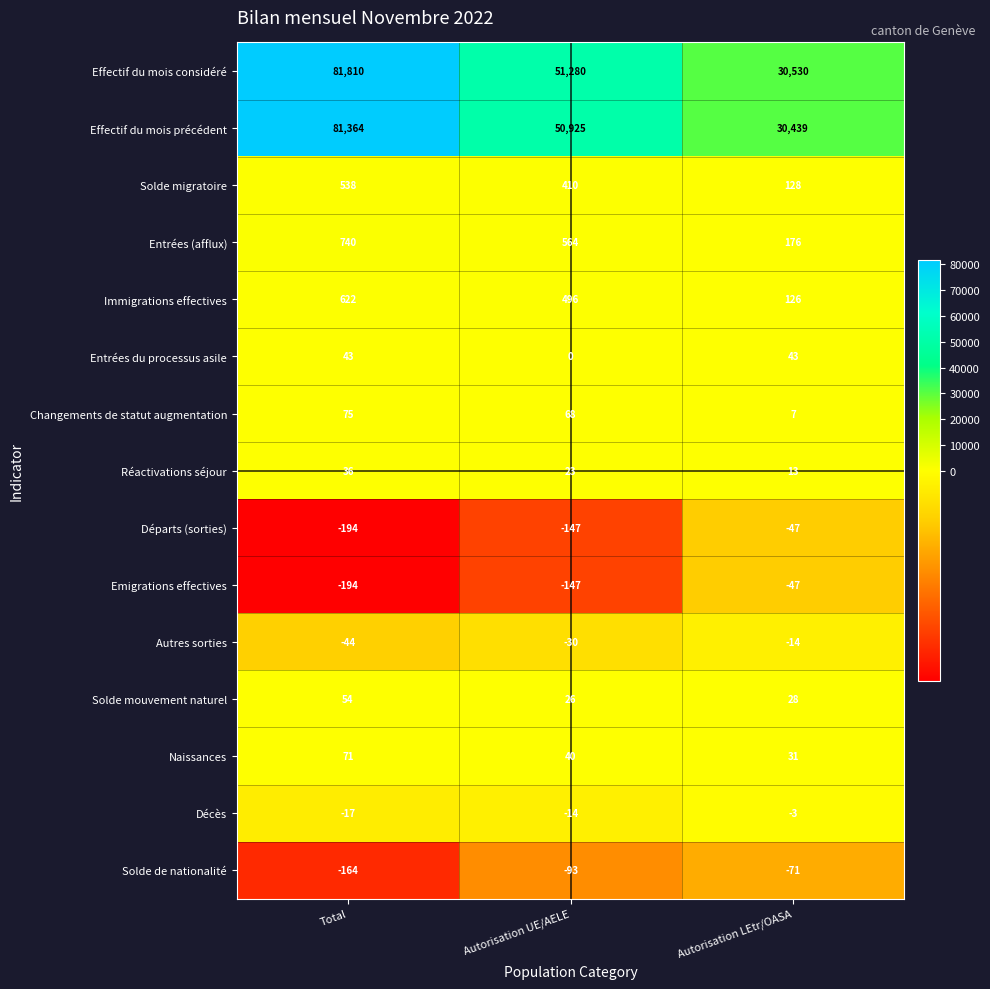

At which label does Autres sorties reach its minimum?

Total